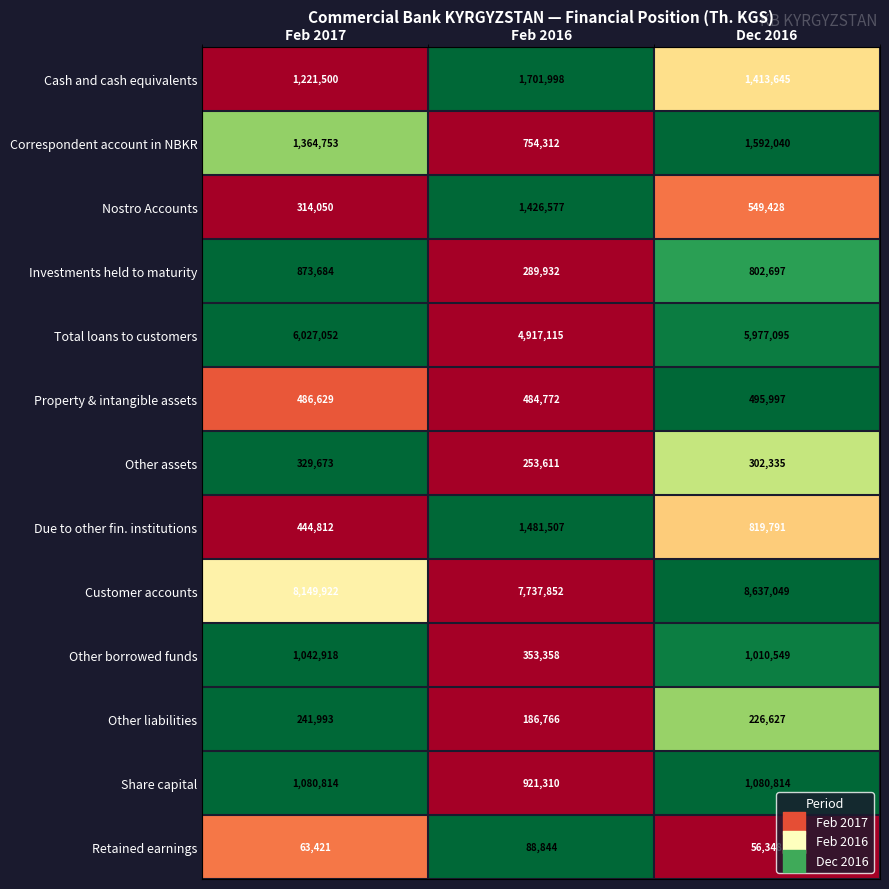

What is the difference between the maximum and minimum values in the Total loans to customers series?

1109937